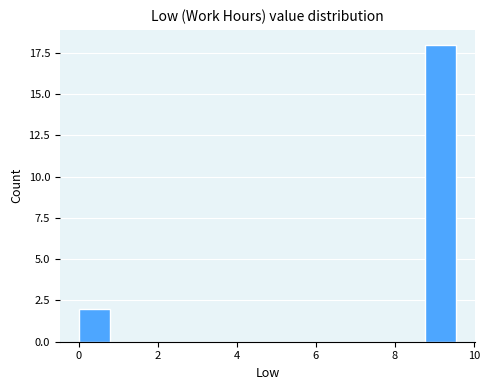

Read against the x-axis, roughly where is the centre of the tallest bar?

9.2